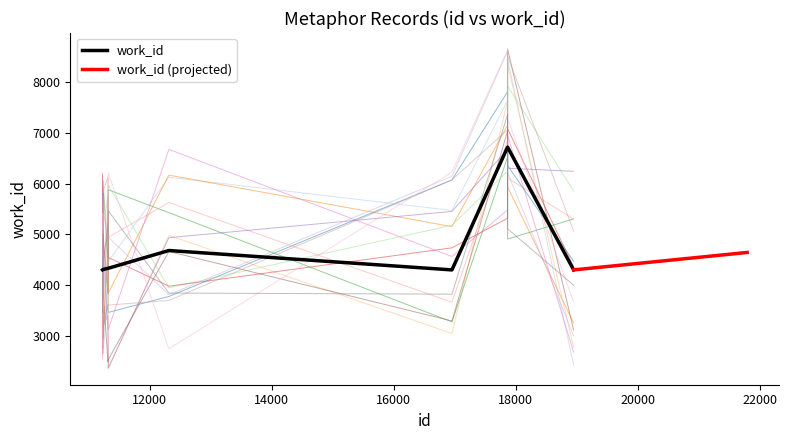

What is the maximum value for work_id?

6717